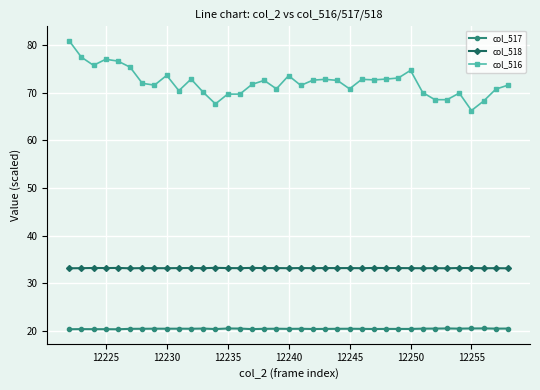

What is the sum of all col_517 values?

754.2